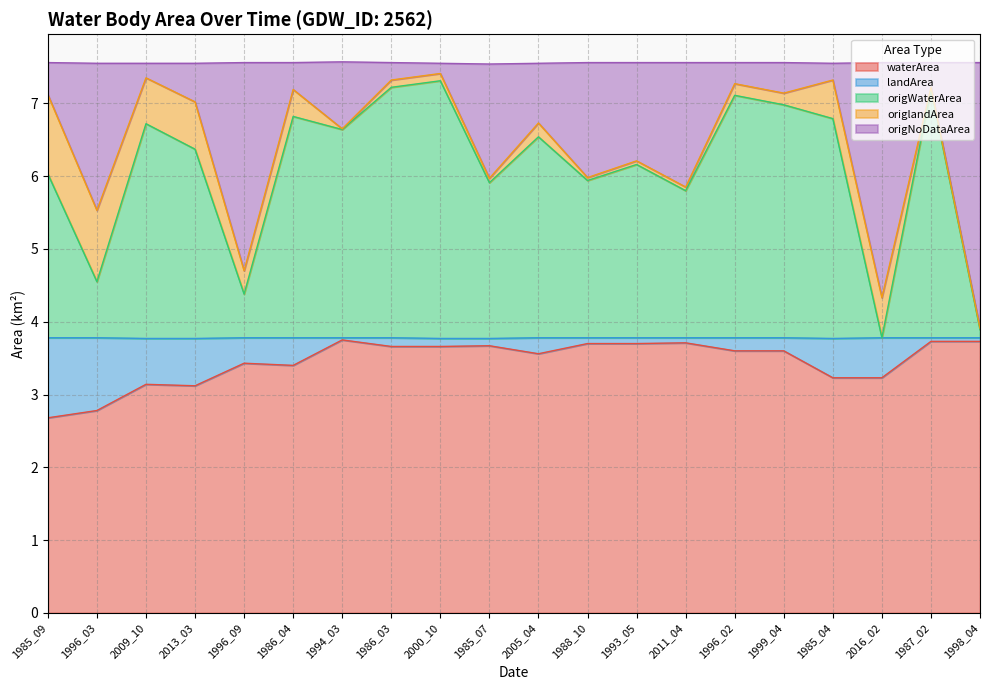

What is the value of the origWaterArea point at the 11th from the left?

6.5